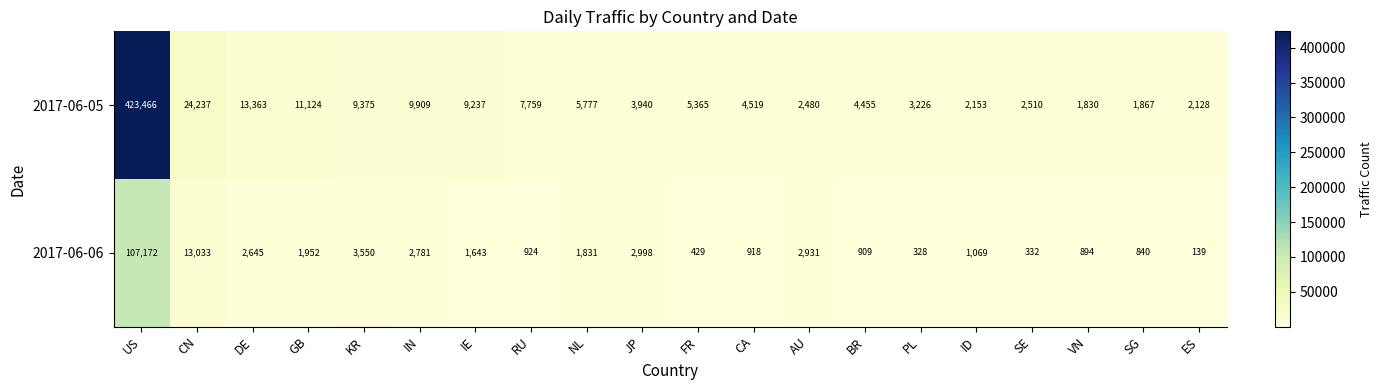

Which series has the widest spread of values?

2017-06-05